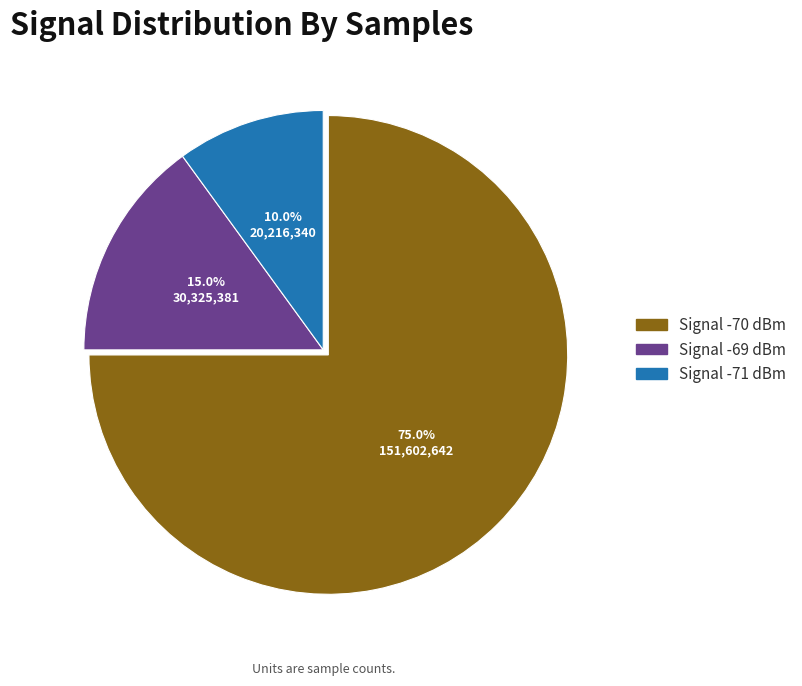

Does any single category account for the majority?

Yes